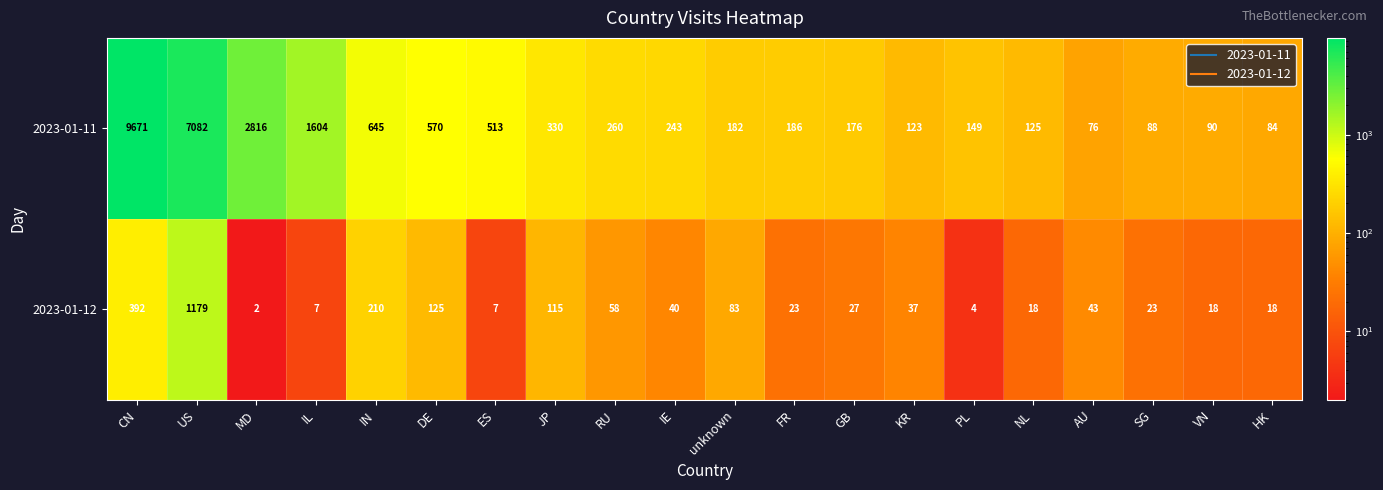

At how many categories does at least one series exceed 5275?

2